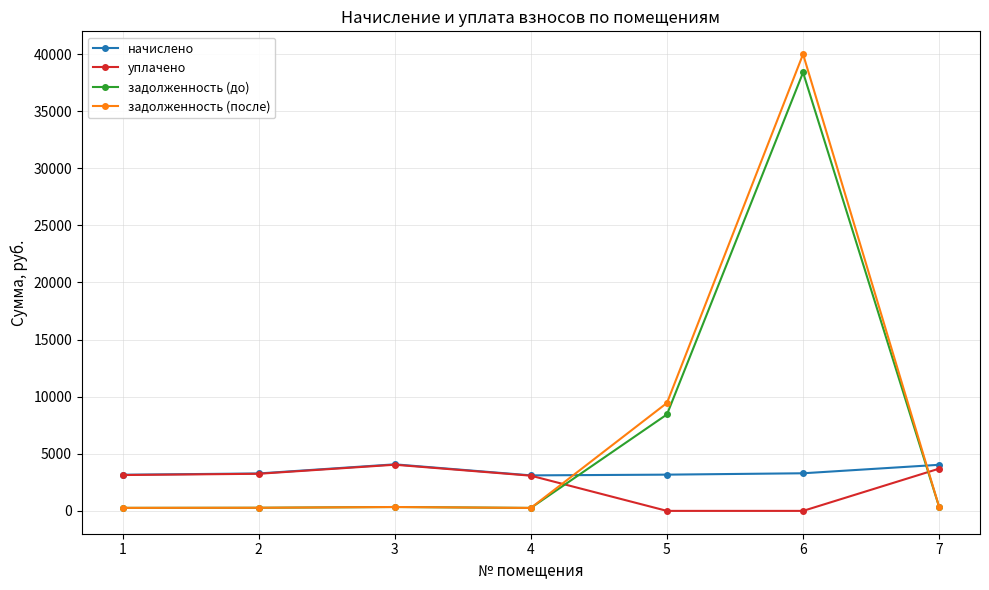

Is the value of задолженность (до) at 7 greater than the value of уплачено at 2?

No